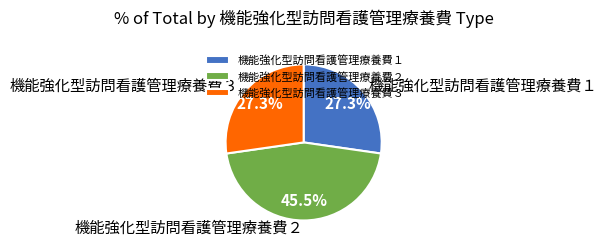

What is the largest slice in the pie chart?

機能強化型訪問看護管理療養費２